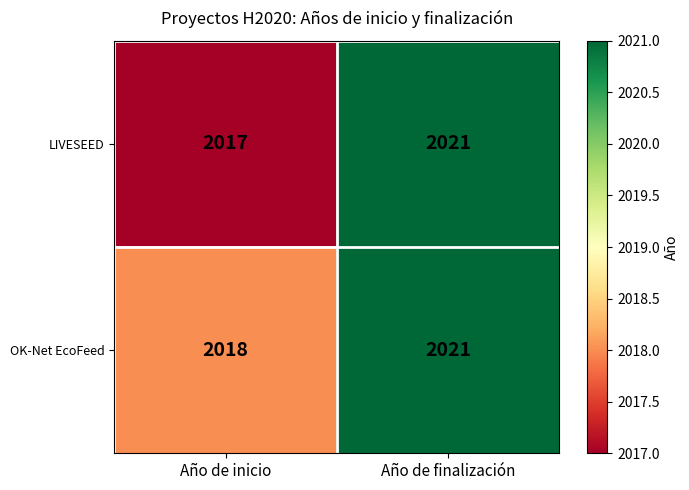

At Año de inicio, list the series in order from smallest to largest.

LIVESEED, OK-Net EcoFeed